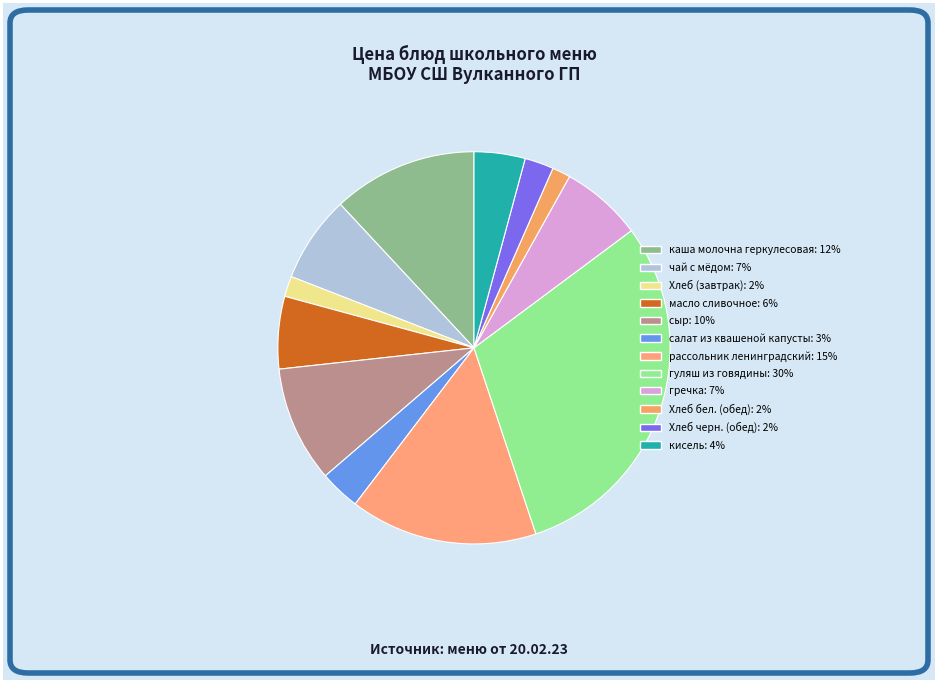

Combined, do каша молочна геркулесовая and гречка account for over 50%?

No